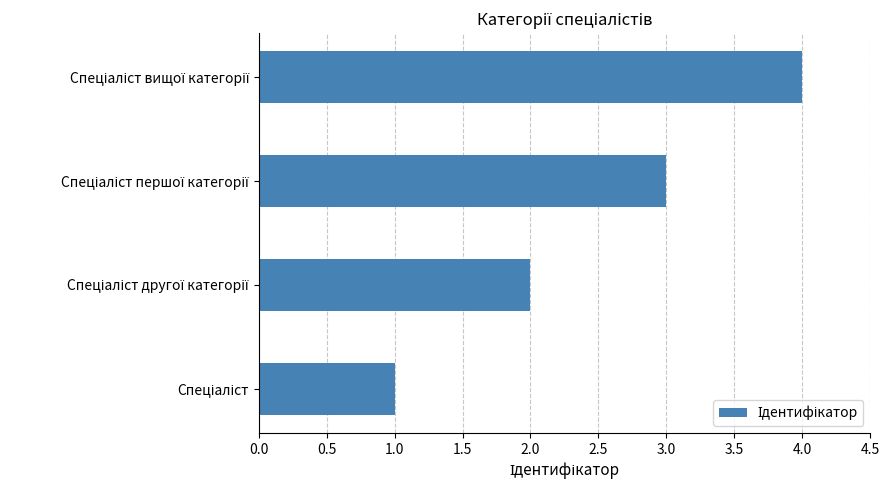

What is the maximum value shown in the chart?

4